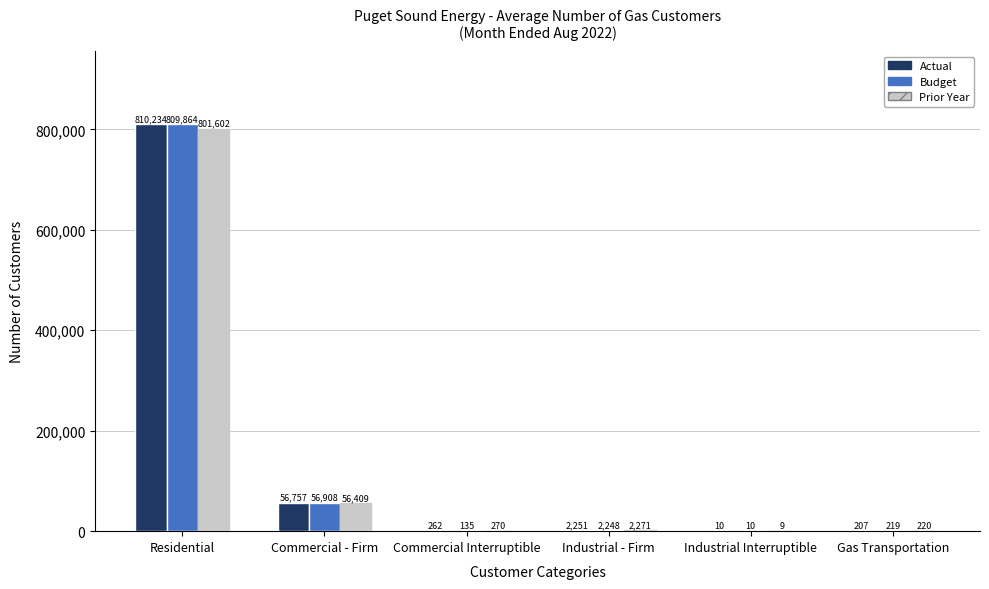

What is the total value across all series at Commercial Interruptible?

667